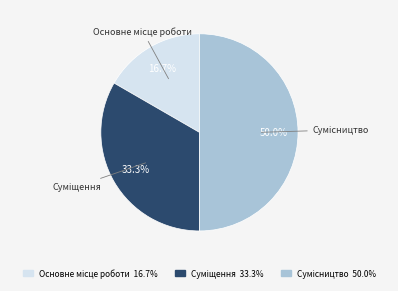

Which has a higher value, Сумісництво or Основне місце роботи?

Сумісництво